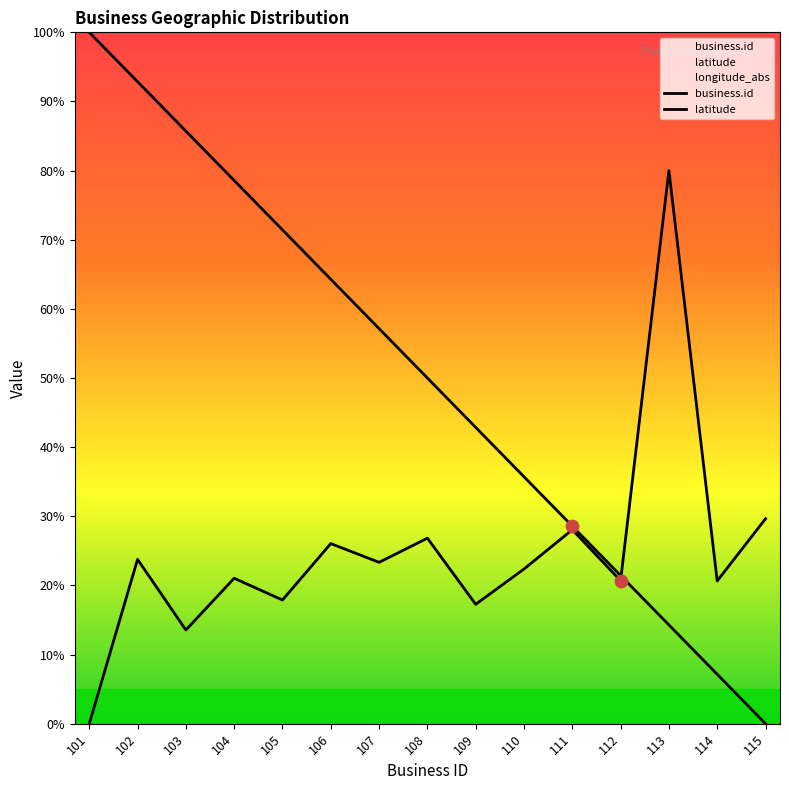

What are all the series names shown in the legend?

business.id, latitude